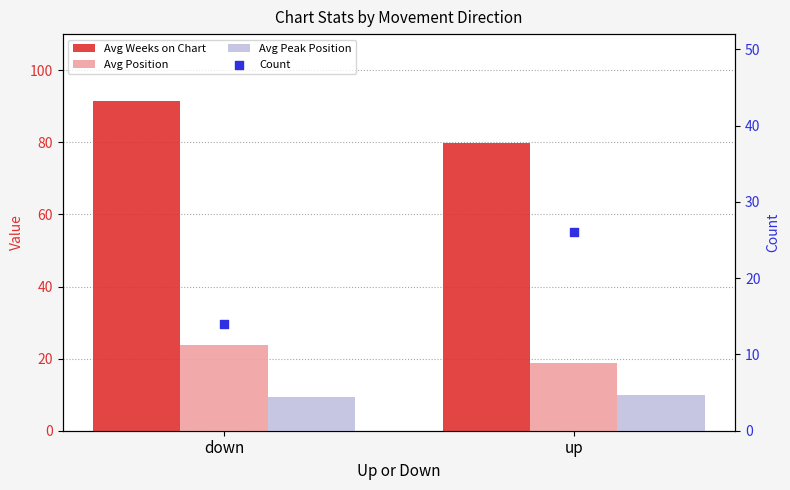

At which category is the sum across all series the highest?

down